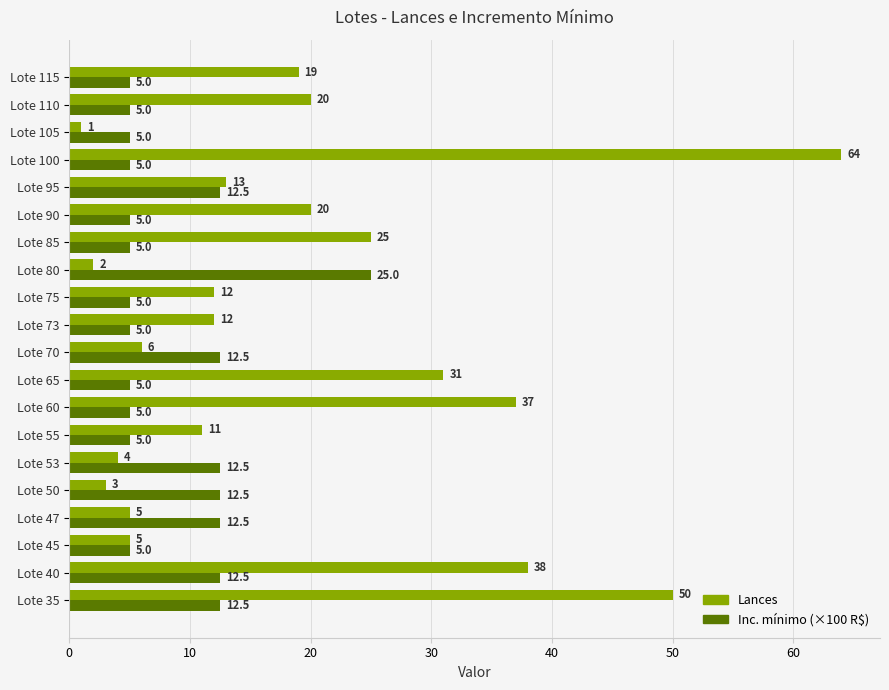

What is the sum of all Inc. mínimo (×100 R$) values?

172.5